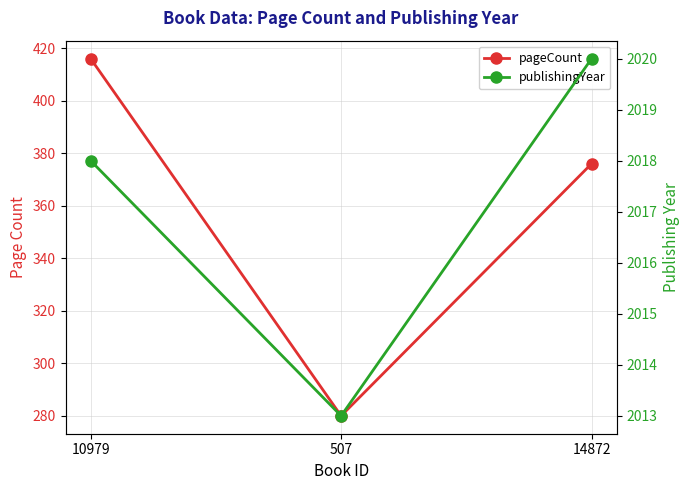

How many values in the pageCount series are below 376?

1